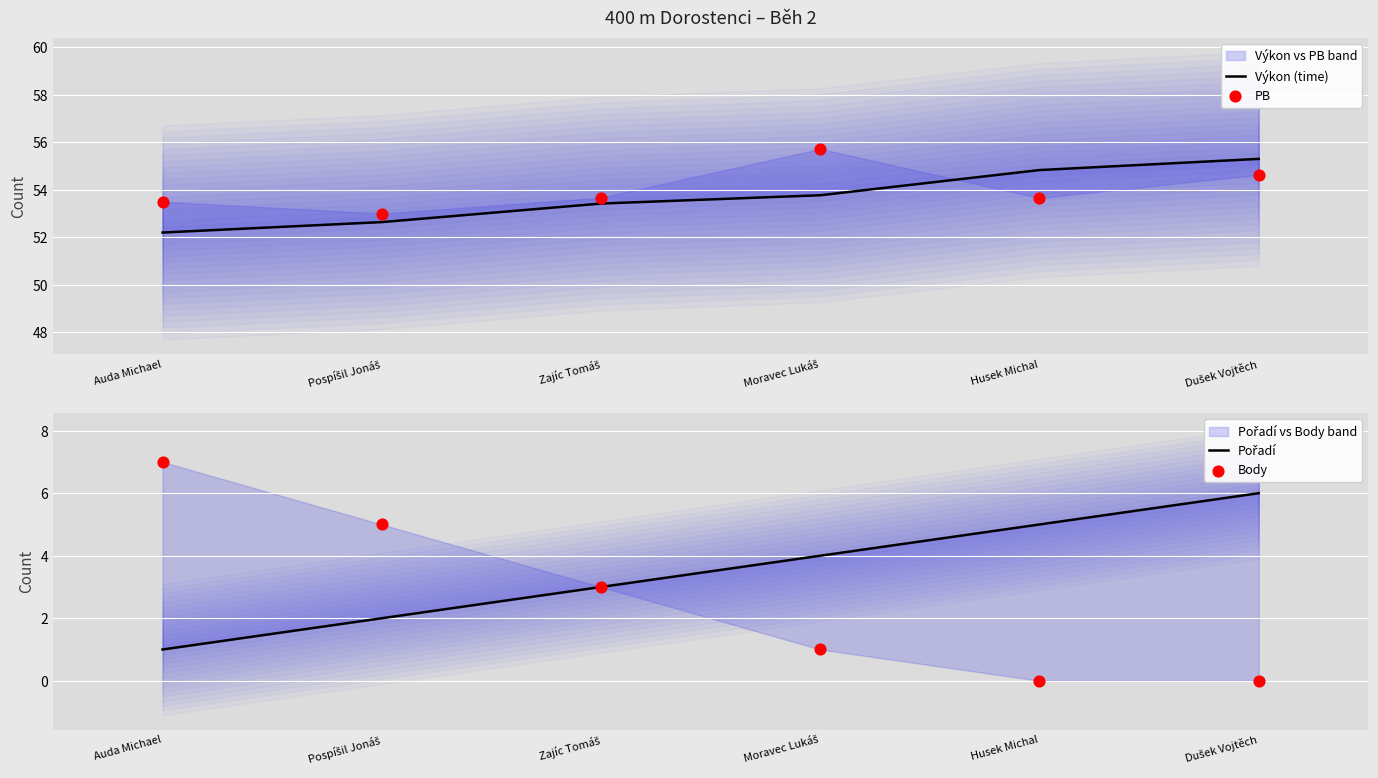

What is the total value across all series at Moravec Lukáš?

114.5